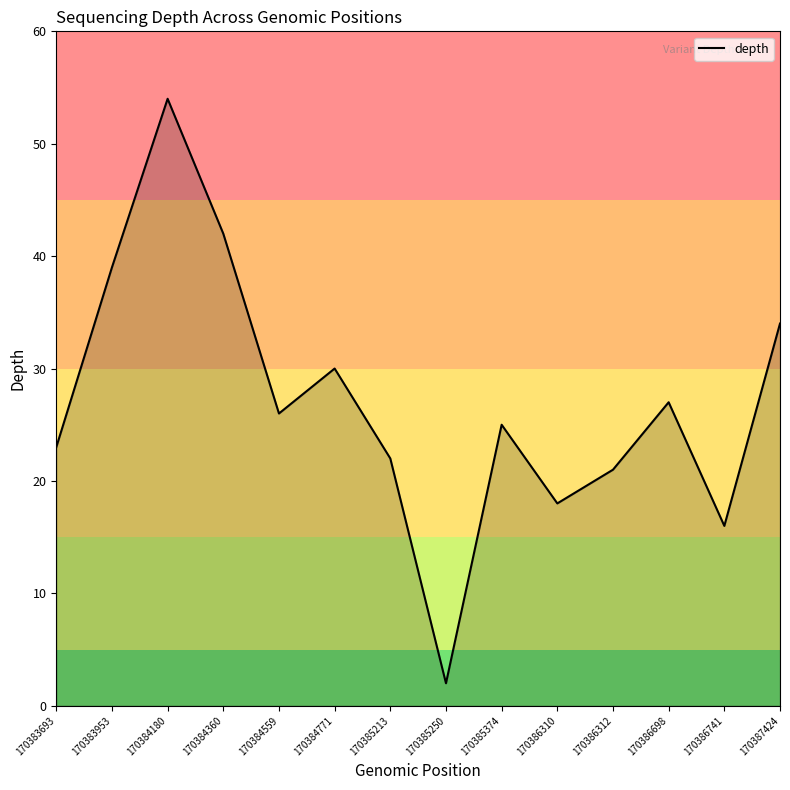

Reading right to left, transcribe all the data shown in this chart.

34	16	27	21	18	25	2	22	30	26	42	54	39	23